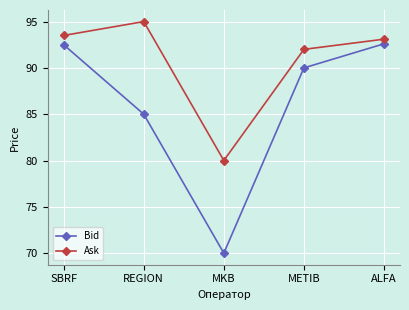

Rank the series at REGION from lowest to highest value.

Bid, Ask